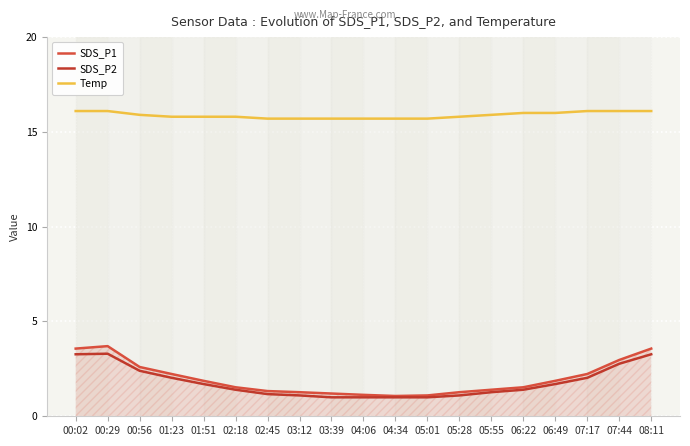

Which has a higher value, 05:28 or 07:44?

07:44